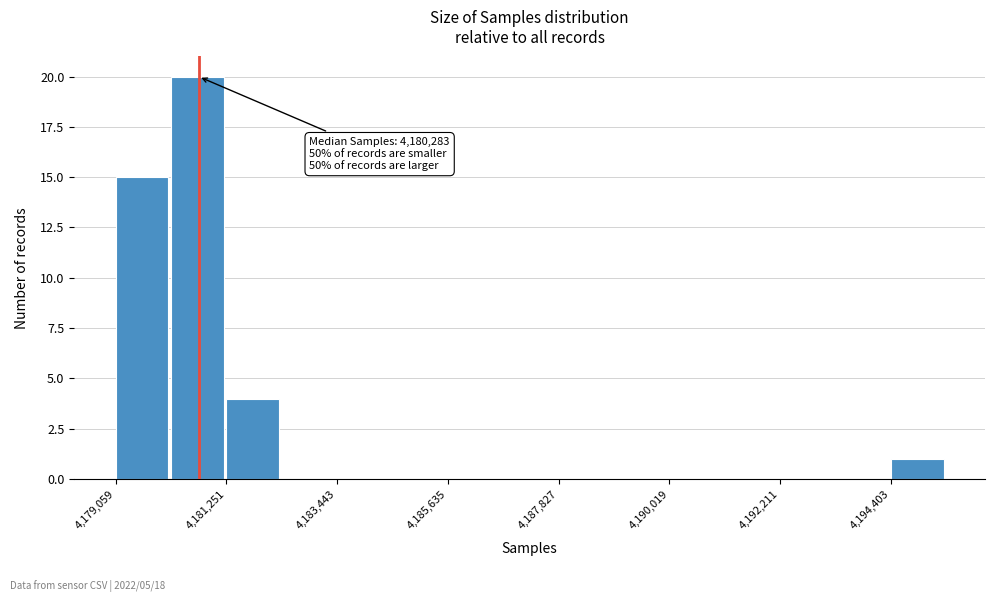

Around what value on the x-axis is the tallest bar? Give the approximate position of its centre, as read against the axis.

4180500